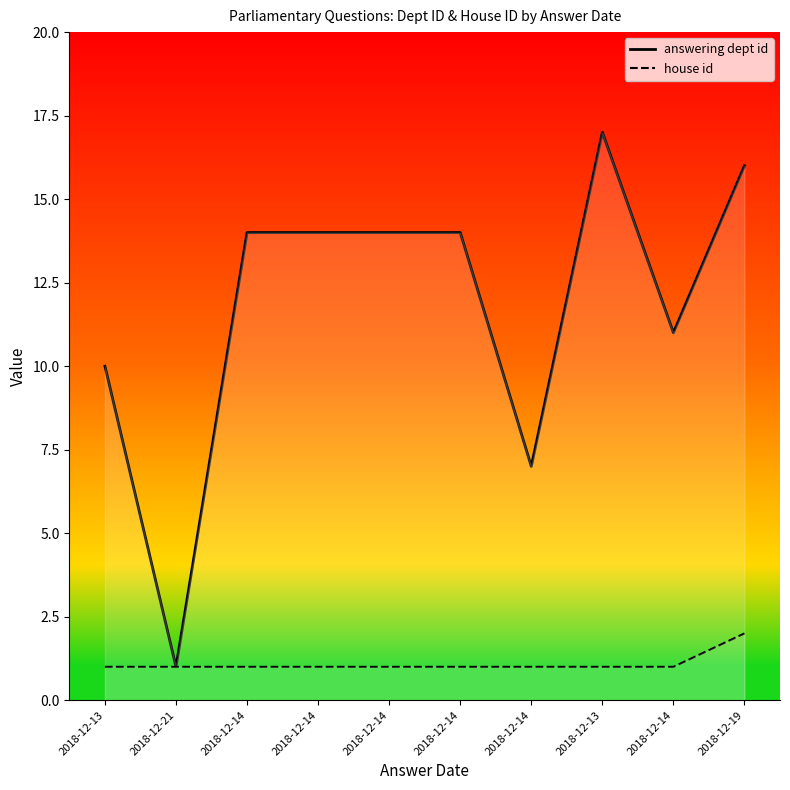

Reading left to right, extract all data points from this chart.

answering dept id: 10	1	14	14	14	14	7	17	11	16
house id: 1	1	1	1	1	1	1	1	1	2